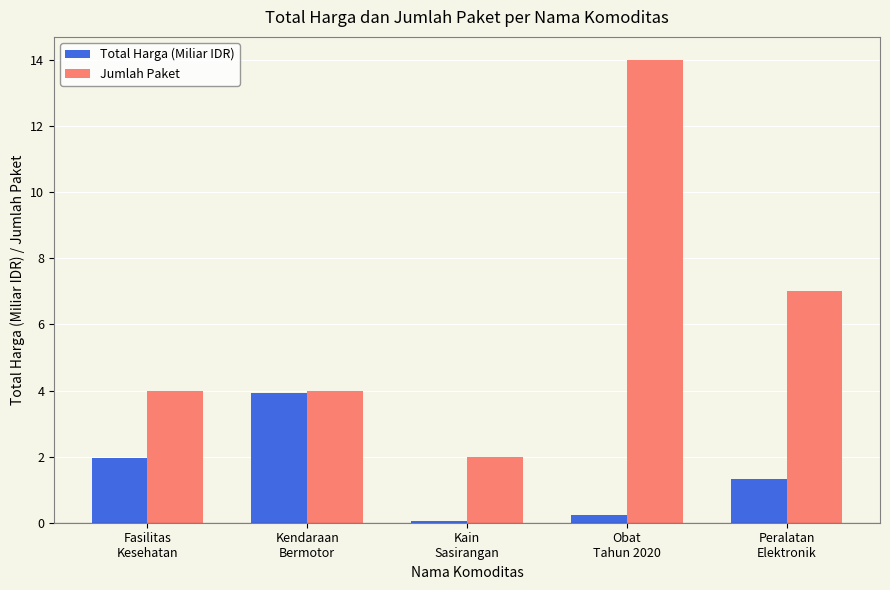

What is the sum of all Total Harga (Miliar IDR) values?

7.5